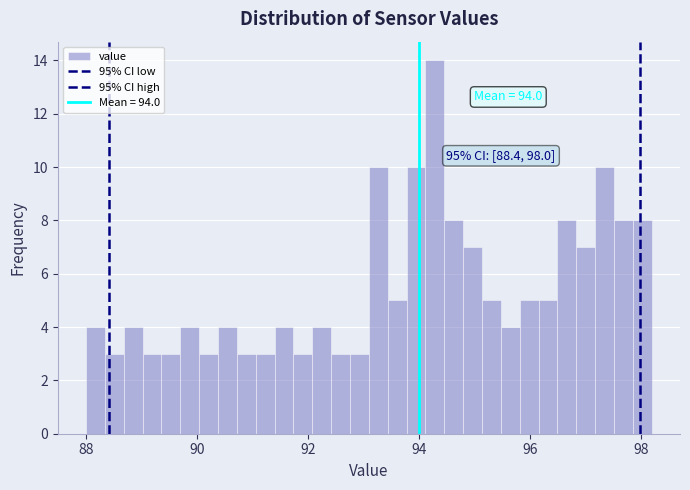

Read against the x-axis, roughly where is the centre of the tallest bar?

94.2